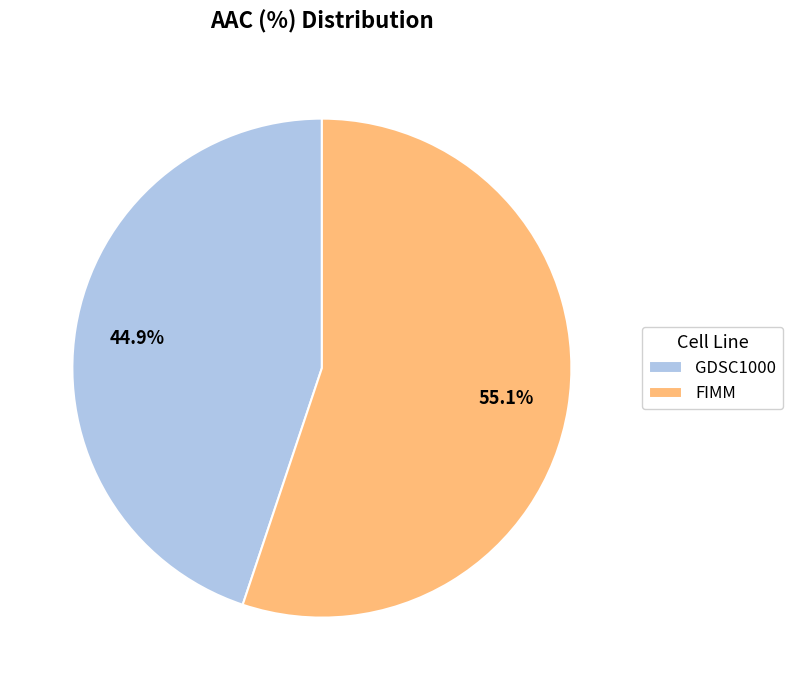

How many slices are in this pie chart?

2